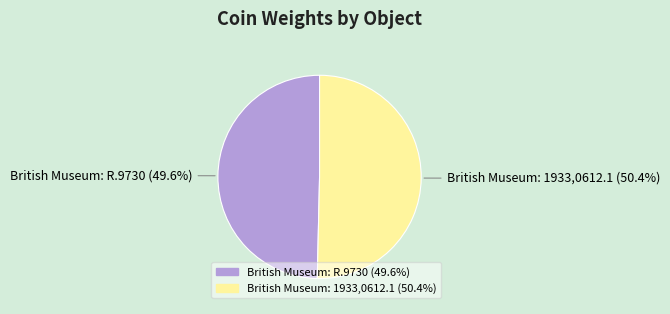

What is the ratio of the value at British Museum: 1933,0612.1 to the value at British Museum: R.9730?

1.0